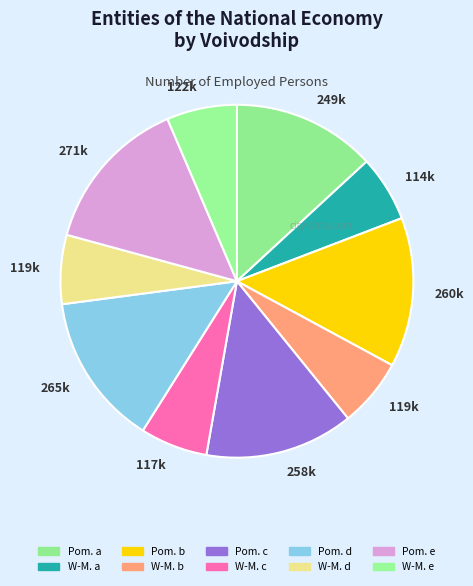

What is the smallest slice in the pie chart?

Warmińsko-Mazurskie a